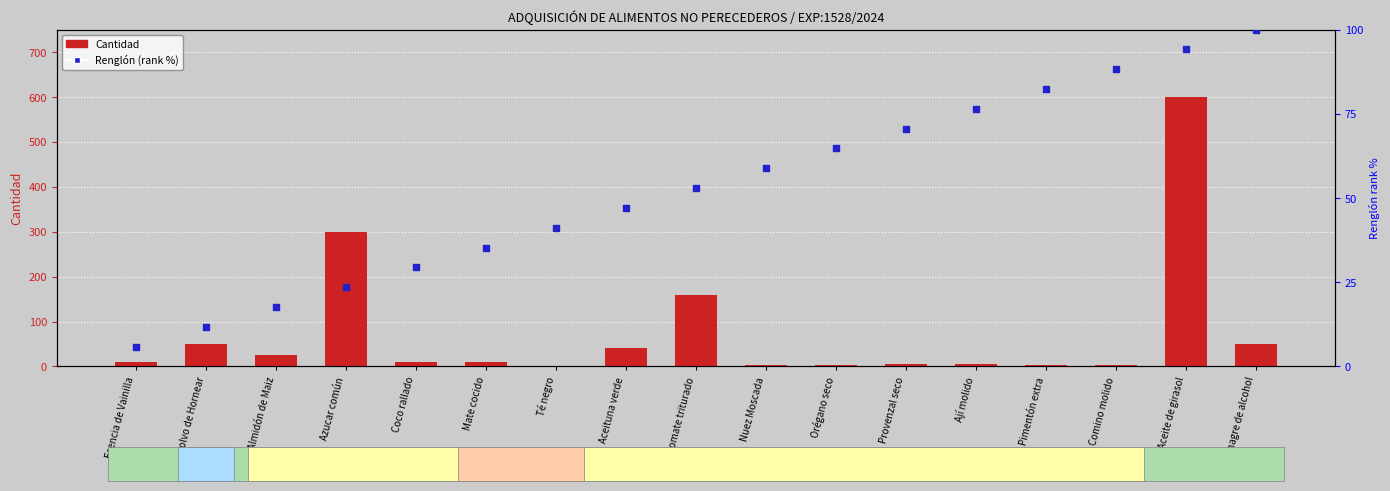

What are all the series names shown in the legend?

Cantidad, Renglón (rank %)